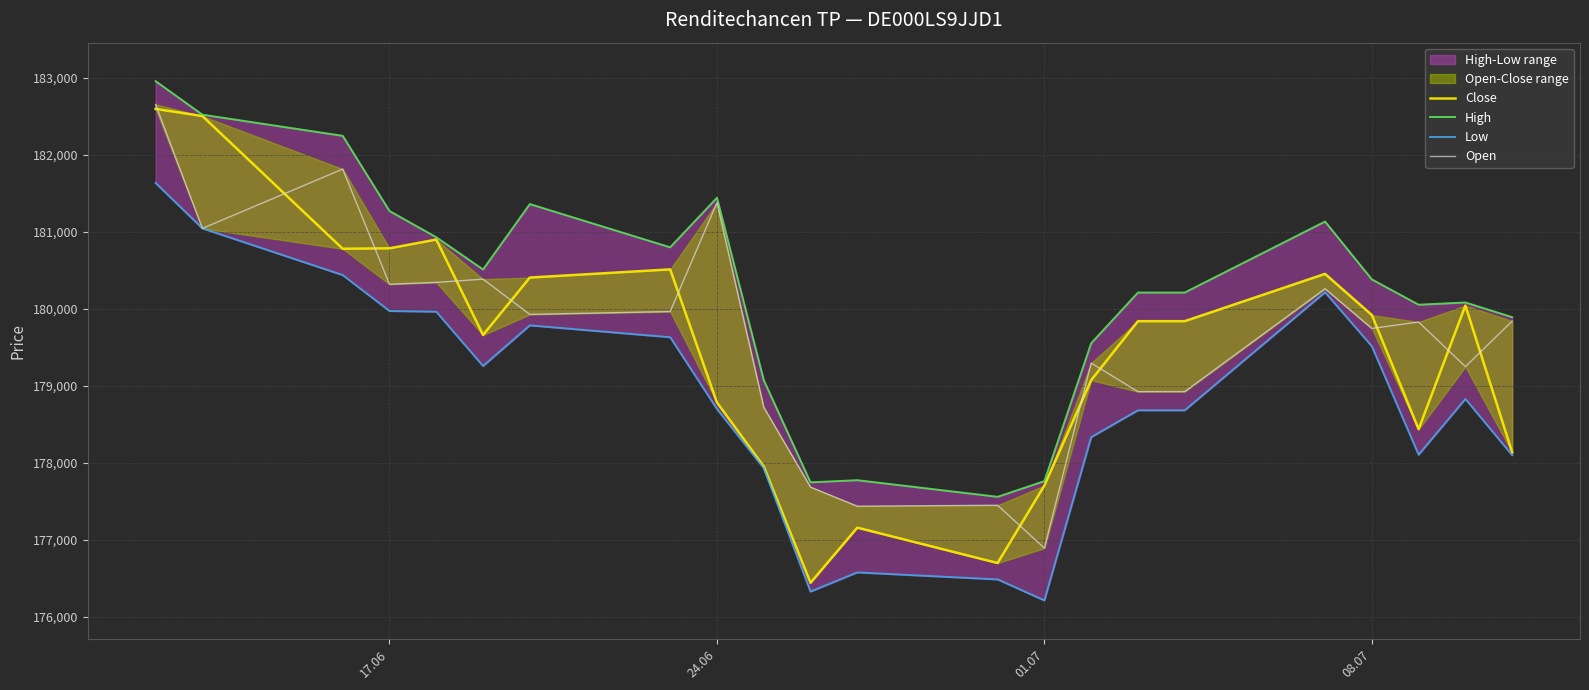

How many lines are shown in the chart?

4